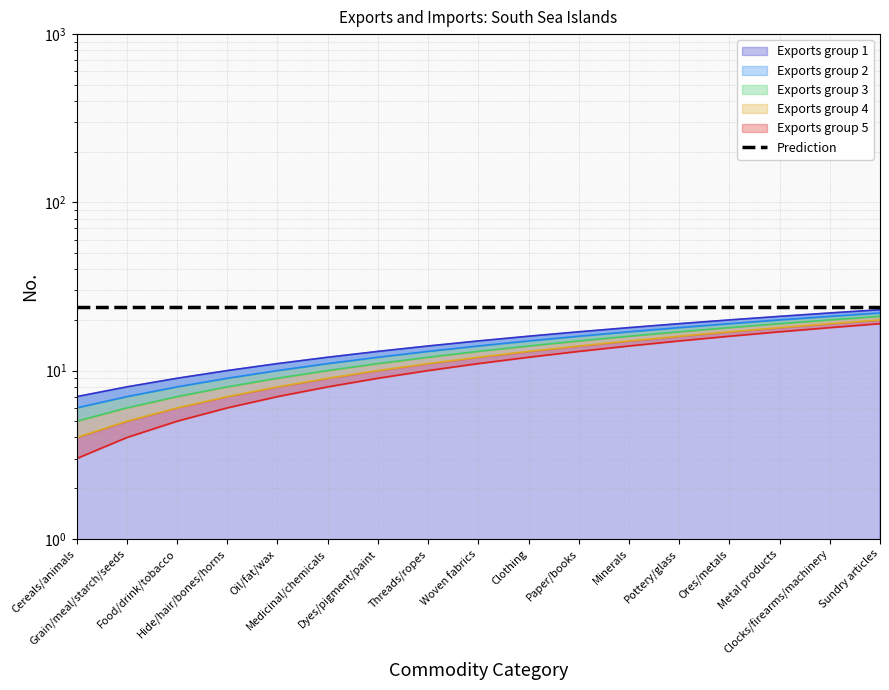

True or false: Exports group 2 and Exports group 1 intersect in this chart.

False